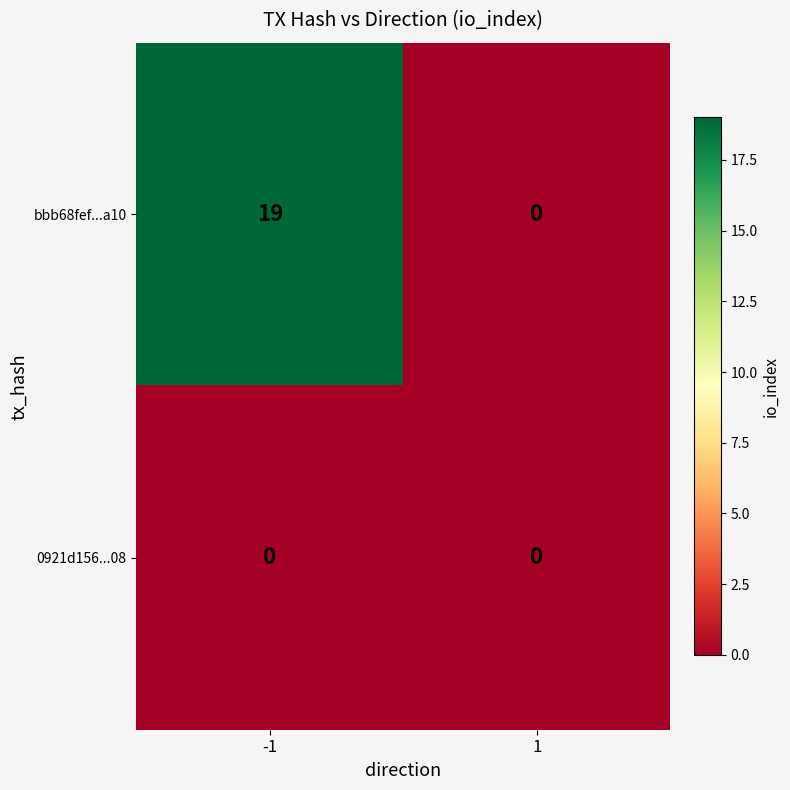

Which series has the widest spread of values?

bbb68fef...a10